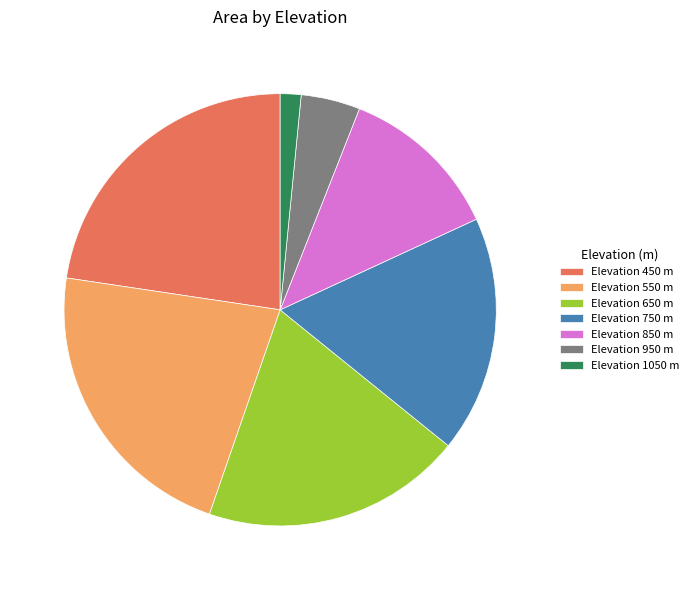

How many slices are in this pie chart?

7